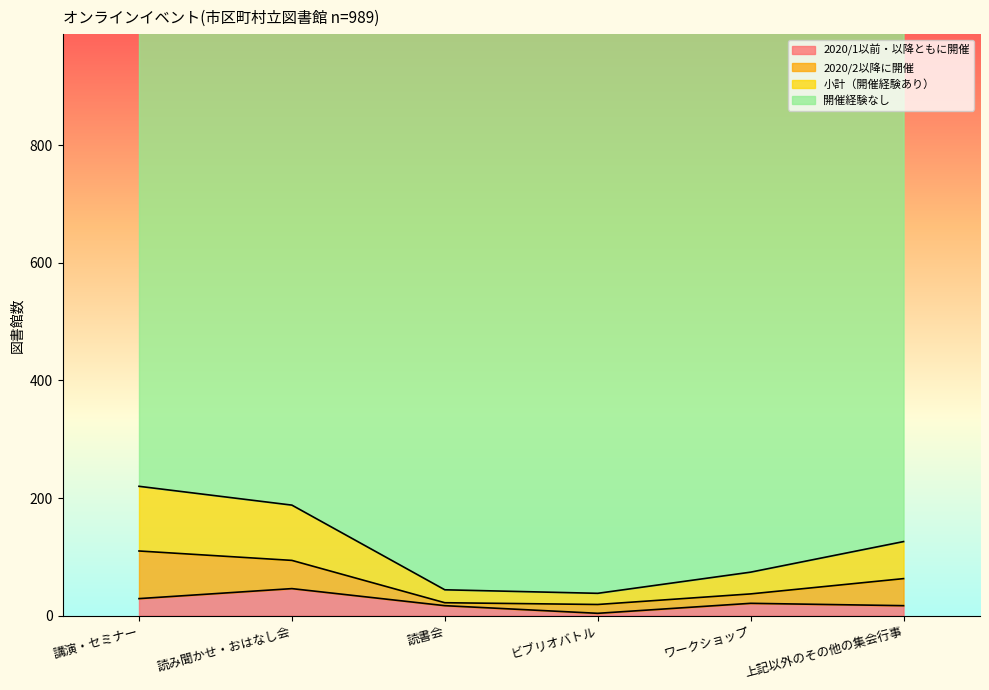

What is the difference between the maximum and minimum values in the 開催経験なし series?

182